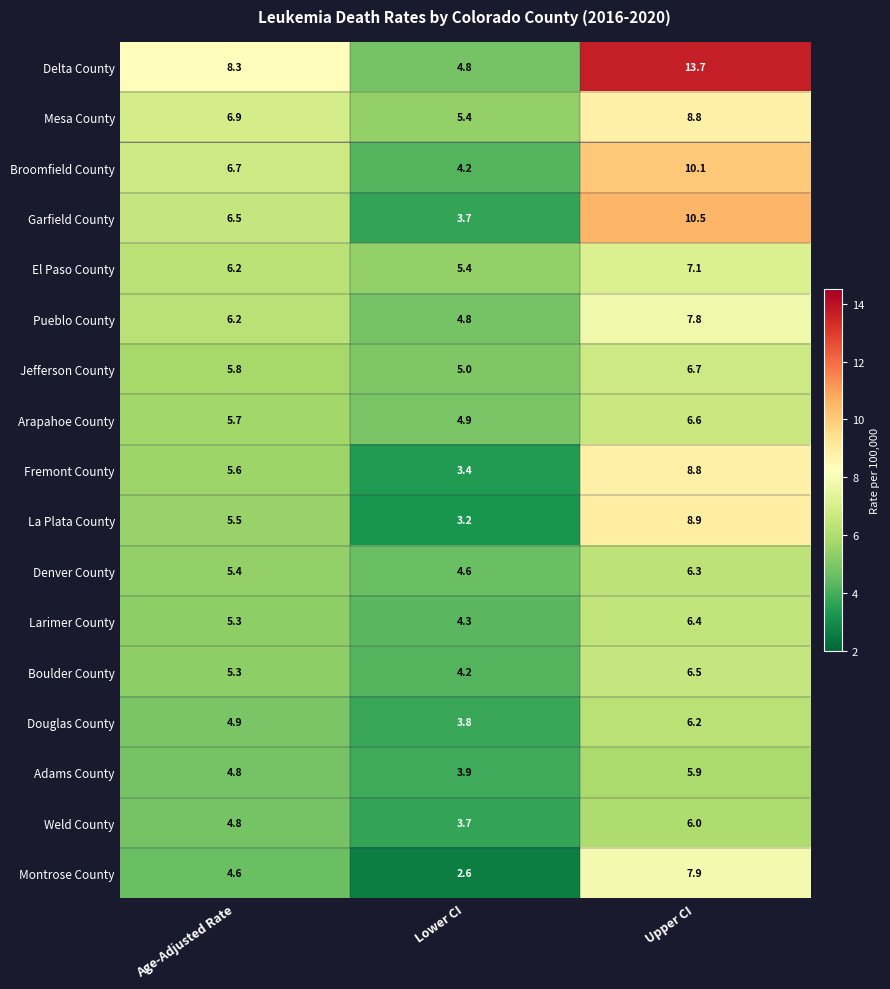

What is the difference between the Adams County values at Lower CI and Age-Adjusted Rate?

0.9